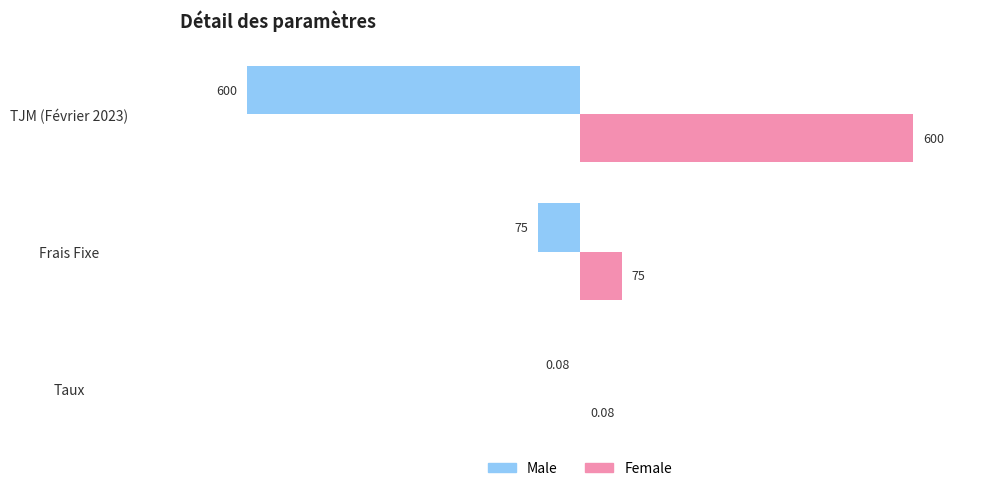

Is the value of Male at Taux greater than the value of Female at Taux?

No